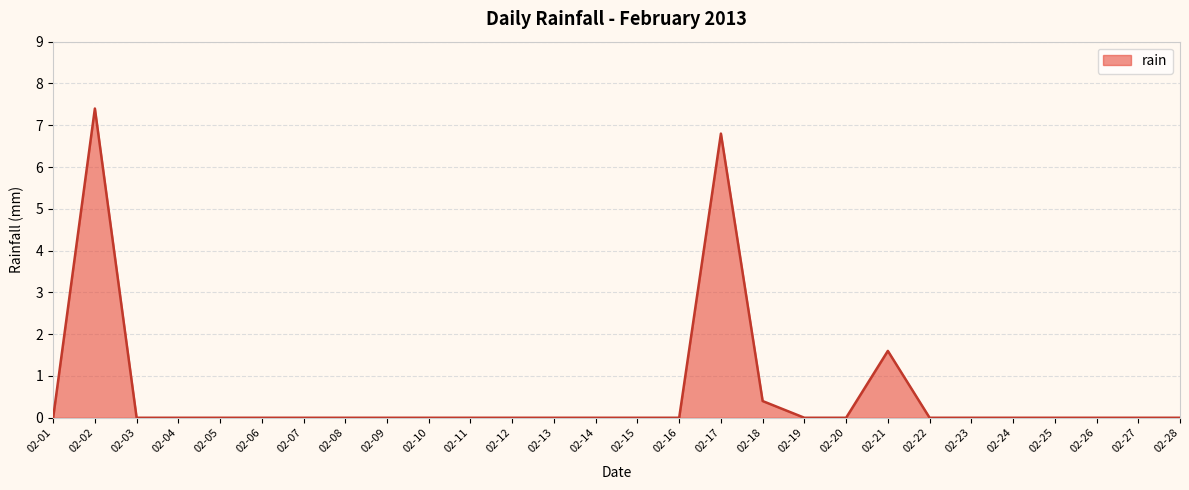

What is the difference between the maximum and minimum values?

7.4